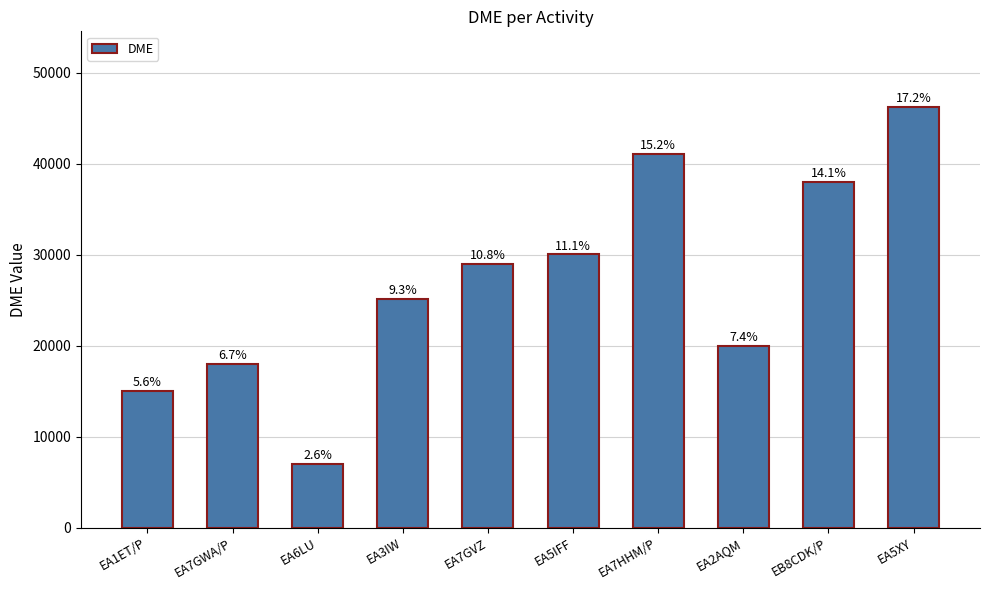

How many bars are there in total?

10